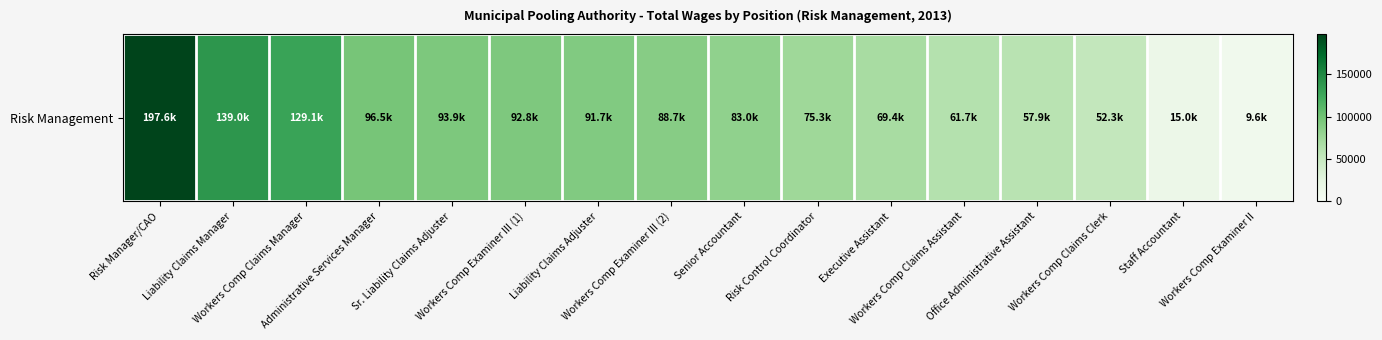

Which label corresponds to the largest value in the chart?

Risk Manager/CAO